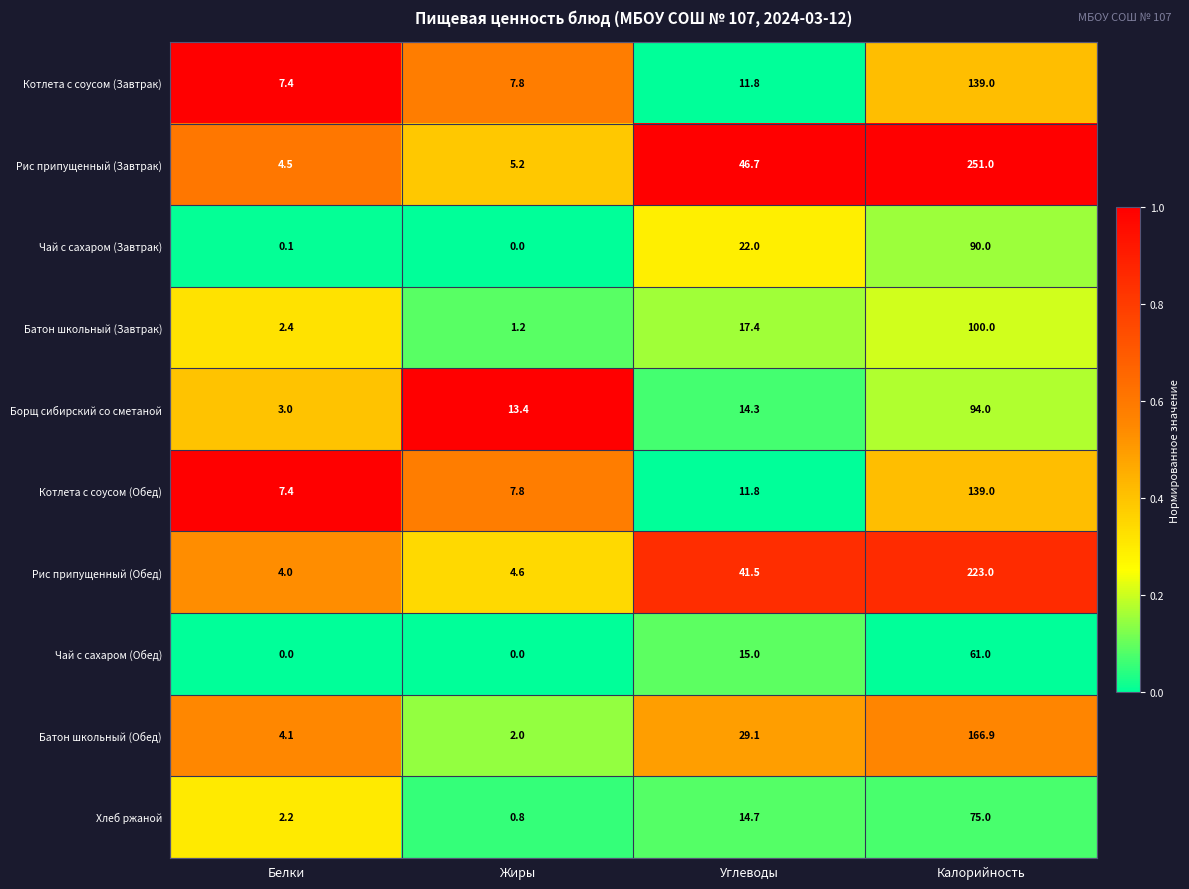

What is the difference between the Котлета с соусом (Обед) values at Жиры and Углеводы?

4.0